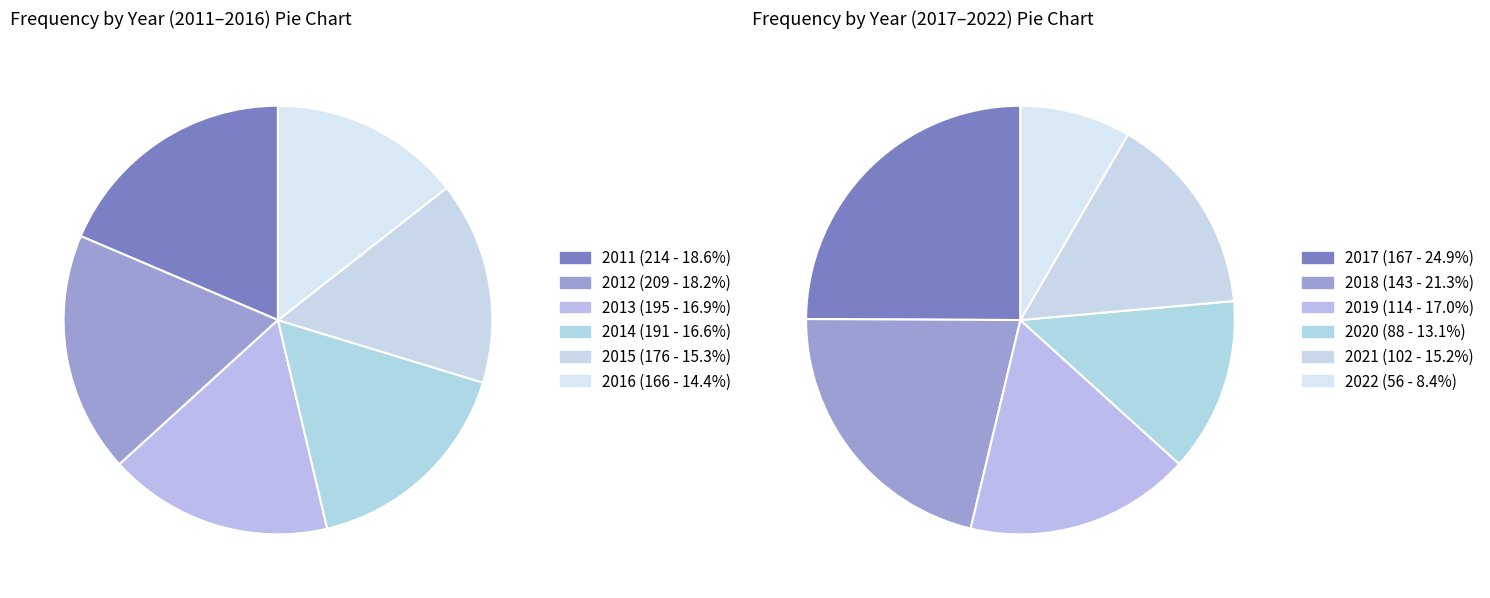

True or false: 2011 accounts for 18% of the total.

False